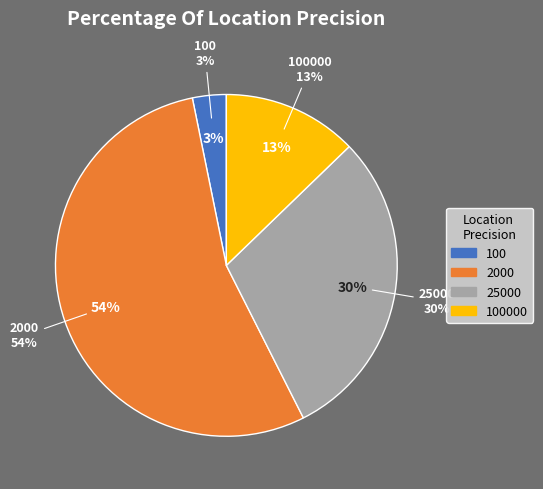

Combined, what portion of the pie is 25000 and 2000?

84.0%